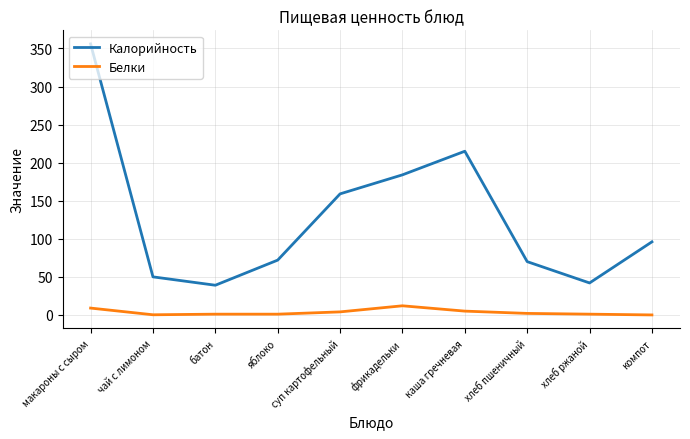

At which category does Калорийность reach its first local peak?

каша гречневая